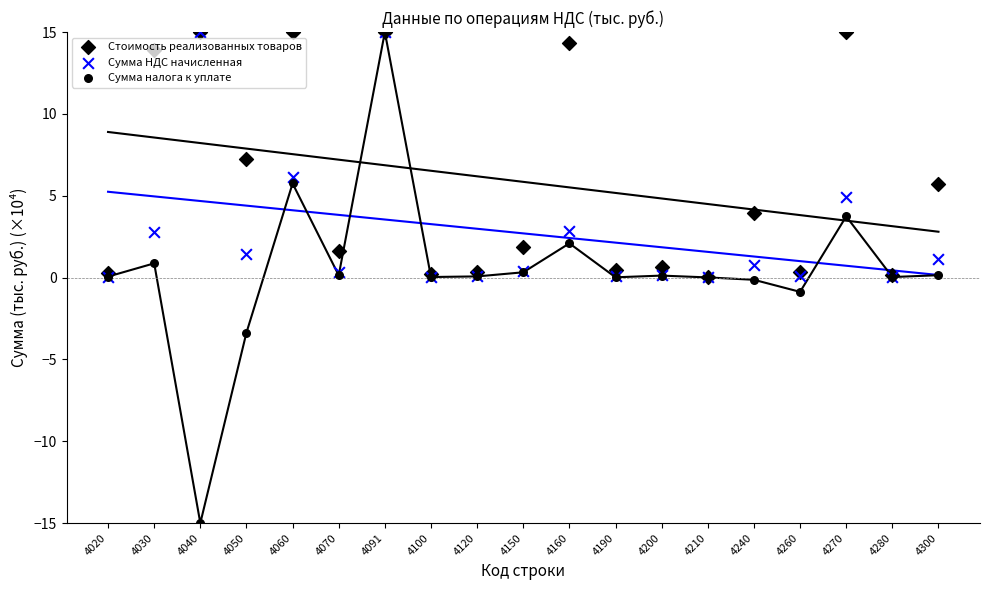

What are all the series names shown in the legend?

Стоимость реализованных товаров, Сумма НДС начисленная, Сумма налога к уплате